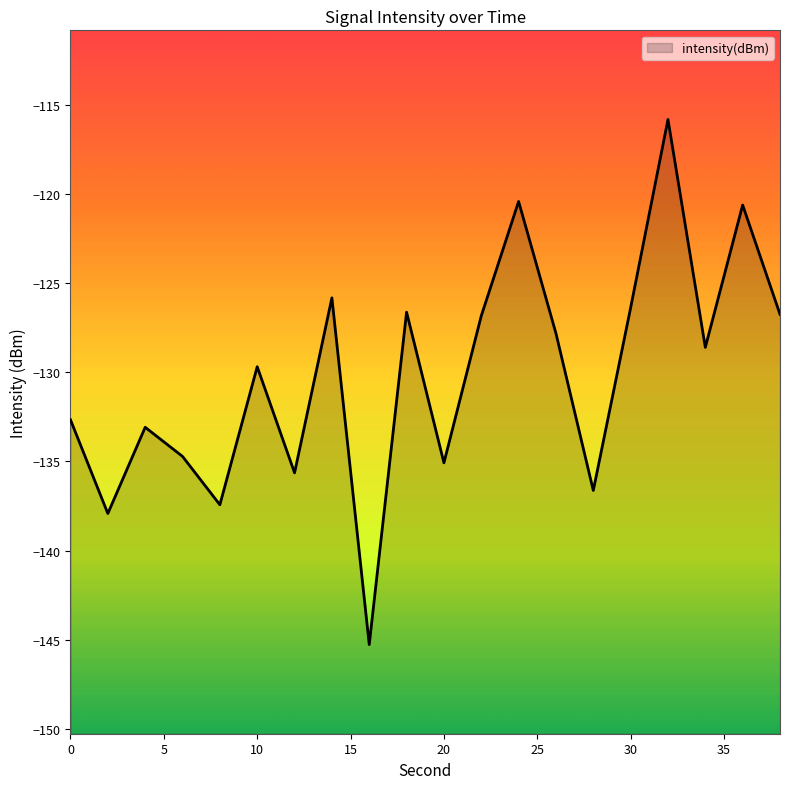

What is the change in value from 2 to 20?

+2.8